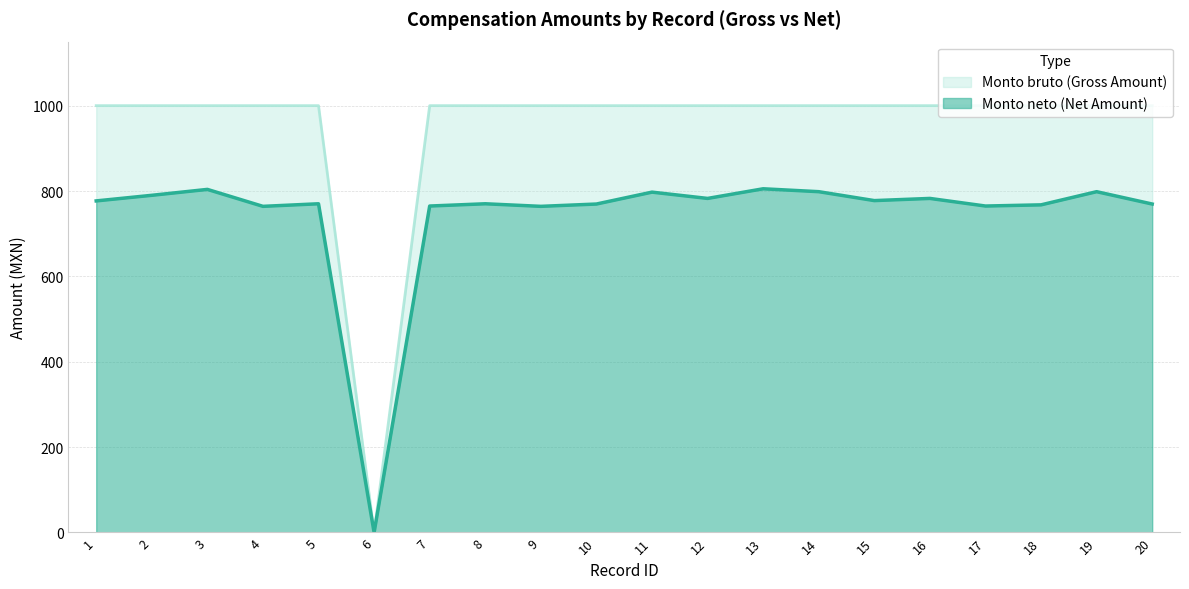

What is the total value across all series at 11?

1000.0